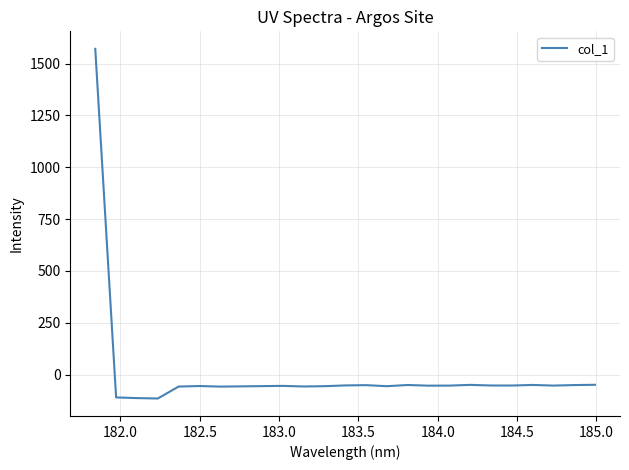

What is the smallest value displayed?

-115.1